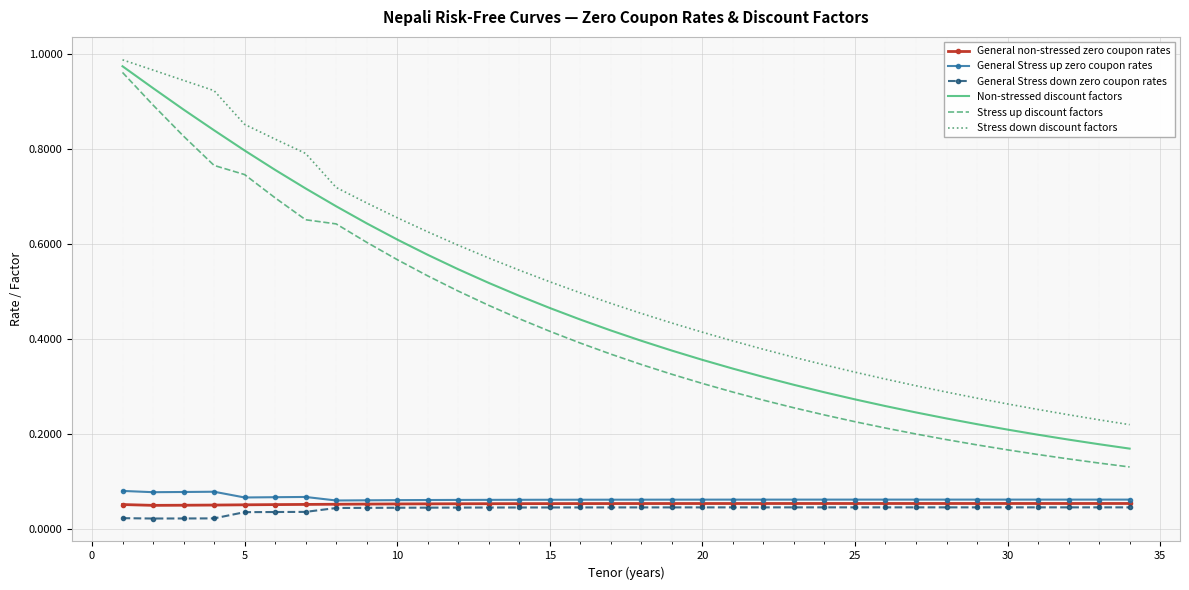

True or false: Stress up discount factors and Non-stressed discount factors intersect in this chart.

False